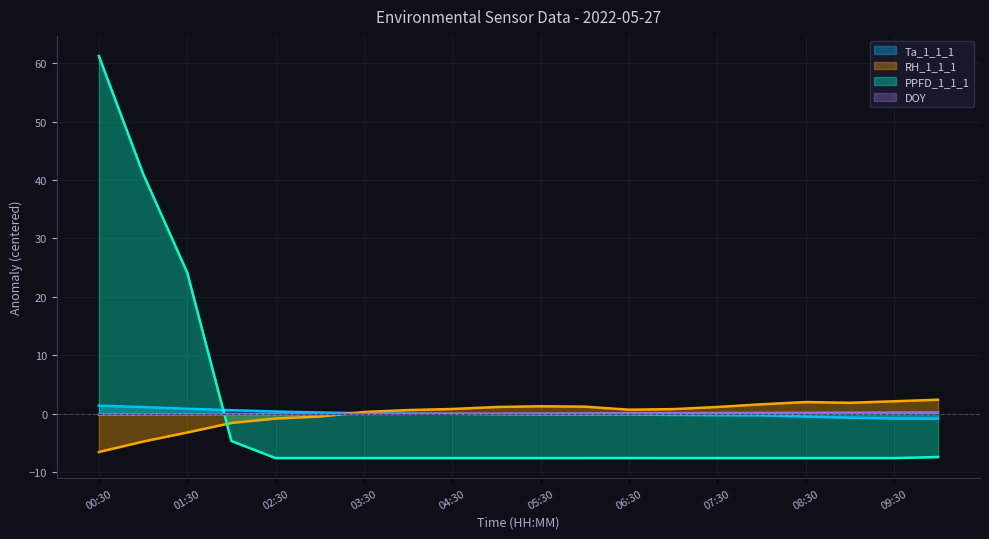

Which label corresponds to the smallest value in the chart?

03:00